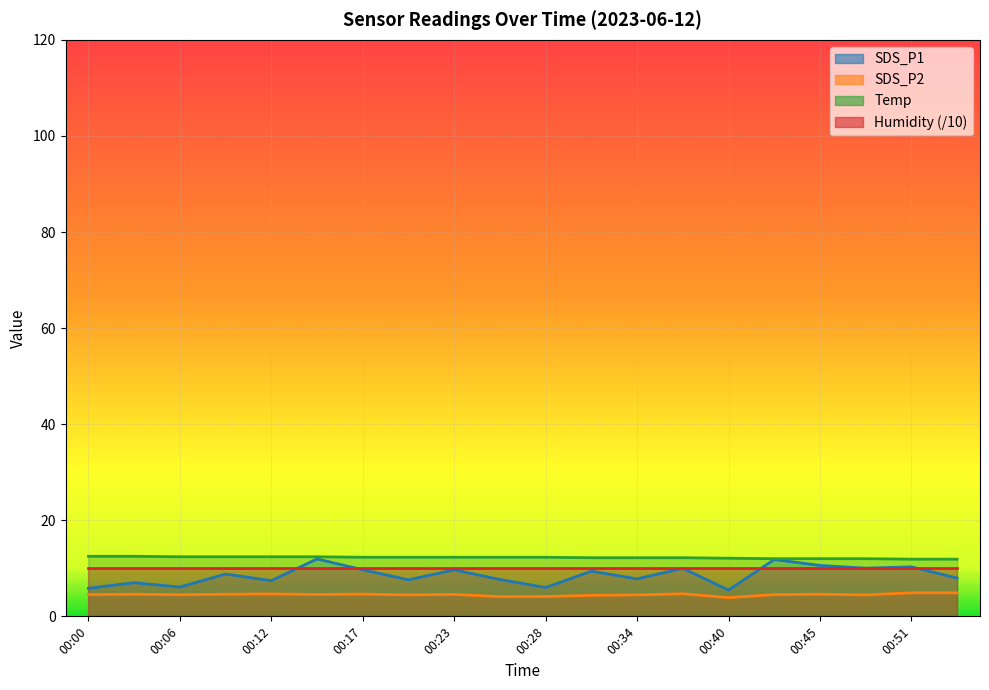

List the labels in order of SDS_P1 value, largest first.

00:14, 00:42, 00:45, 00:51, 00:48, 00:37, 00:17, 00:23, 00:31, 00:09, 00:54, 00:34, 00:26, 00:20, 00:12, 00:03, 00:06, 00:28, 00:00, 00:40